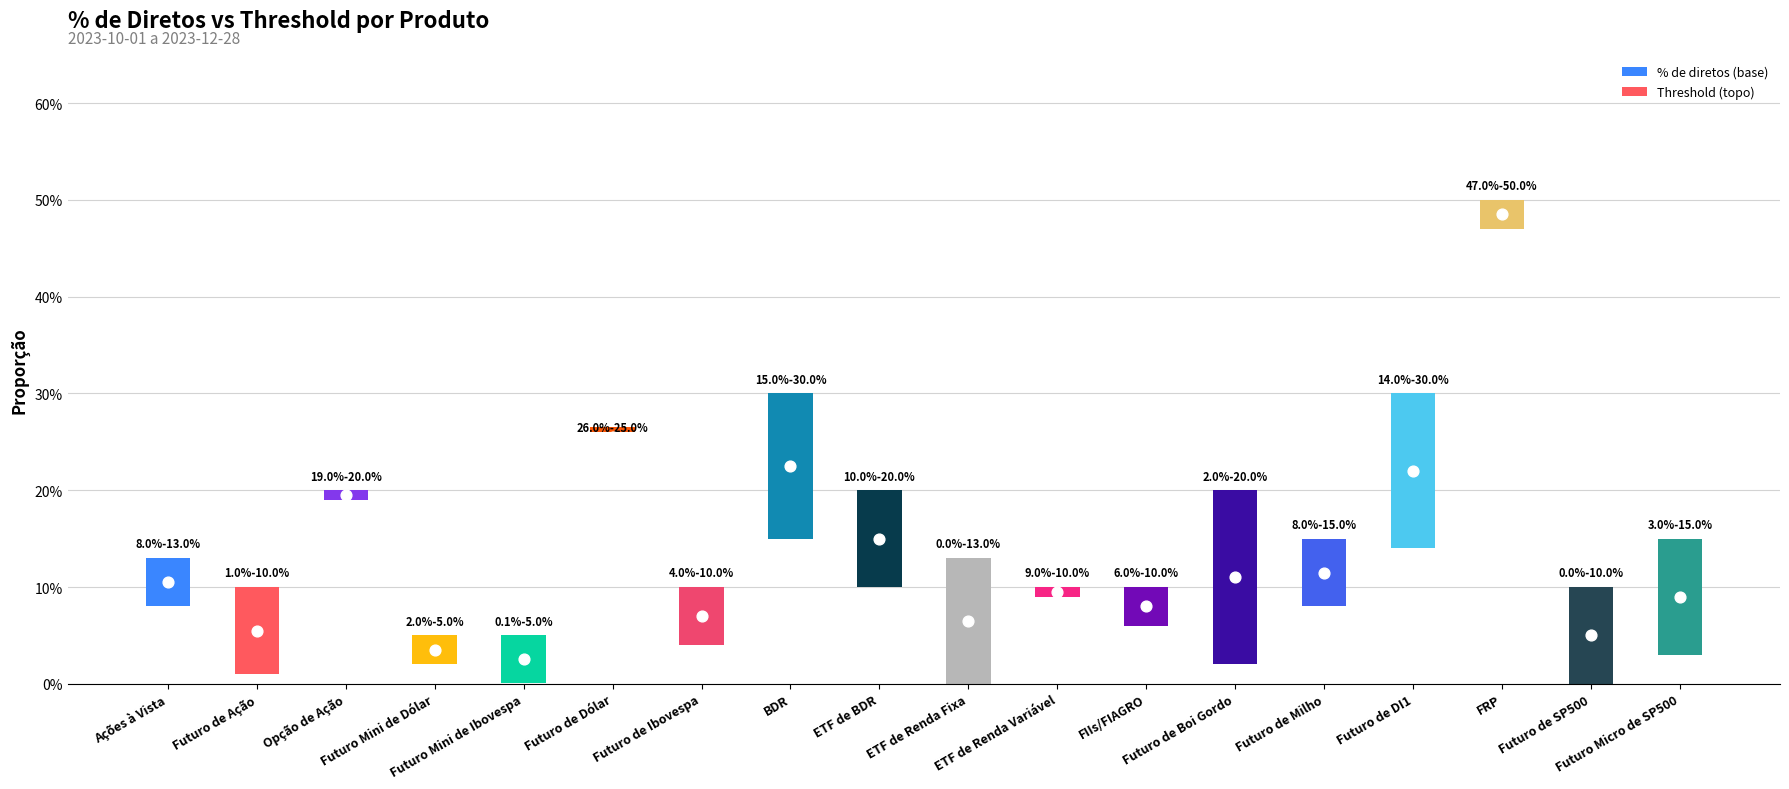

Which series reaches the maximum Y coordinate?

Threshold